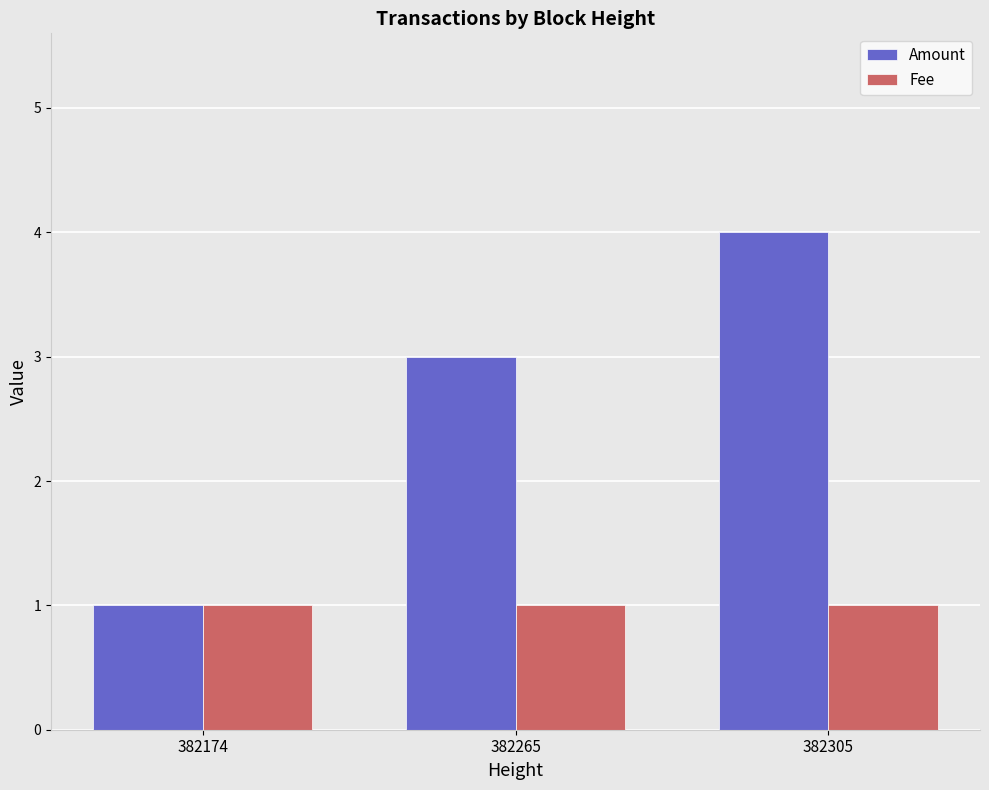

Is it true that Amount equals 4 at 382305?

True